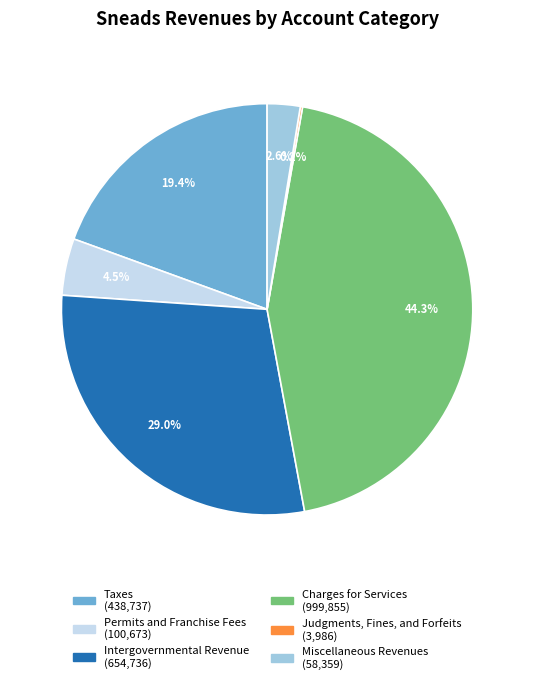

Which category has the biggest portion of the pie?

Charges for Services